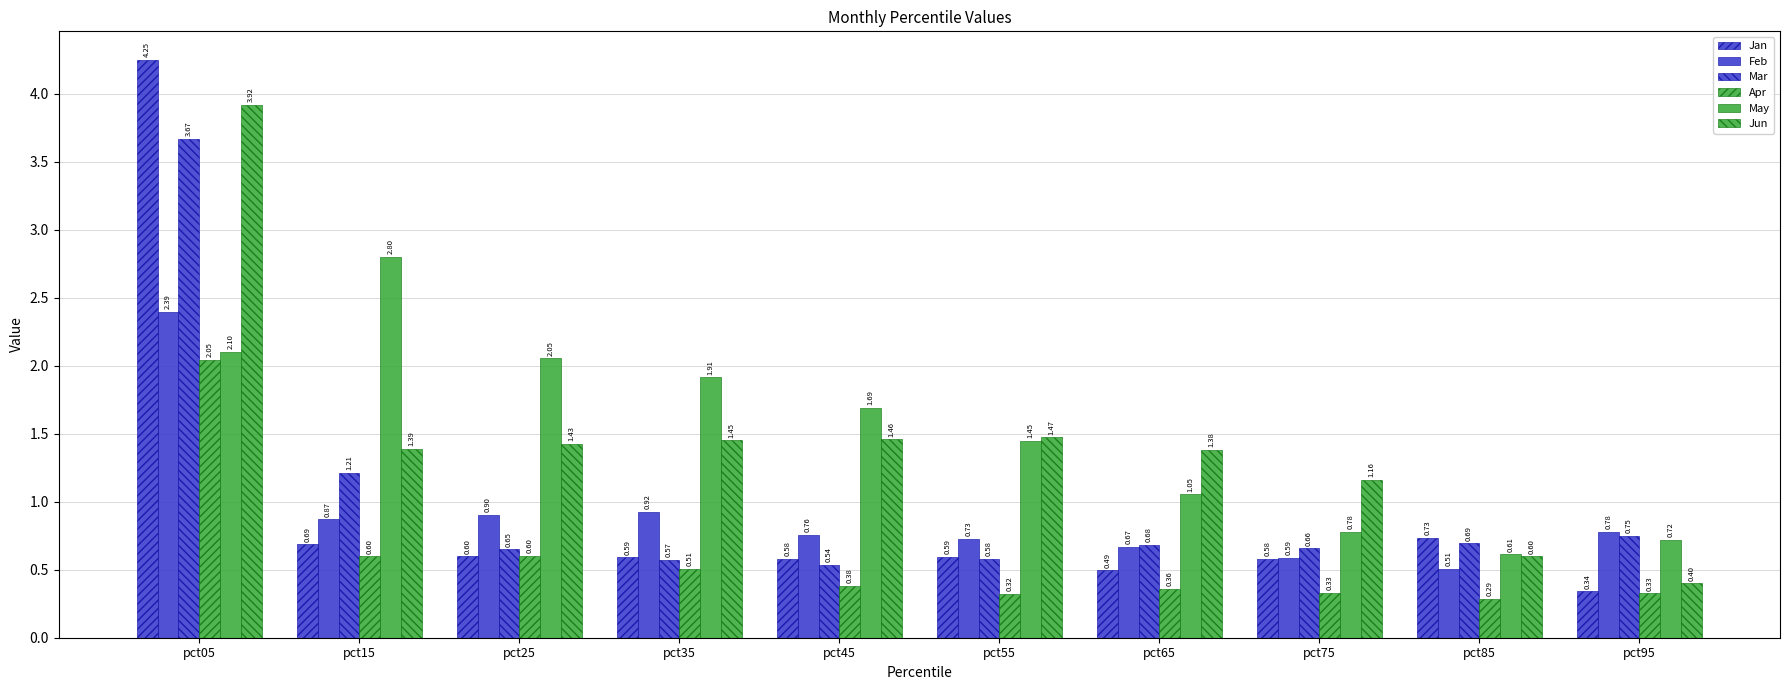

What is the difference between the maximum and second lowest values in the Apr series?

1.7